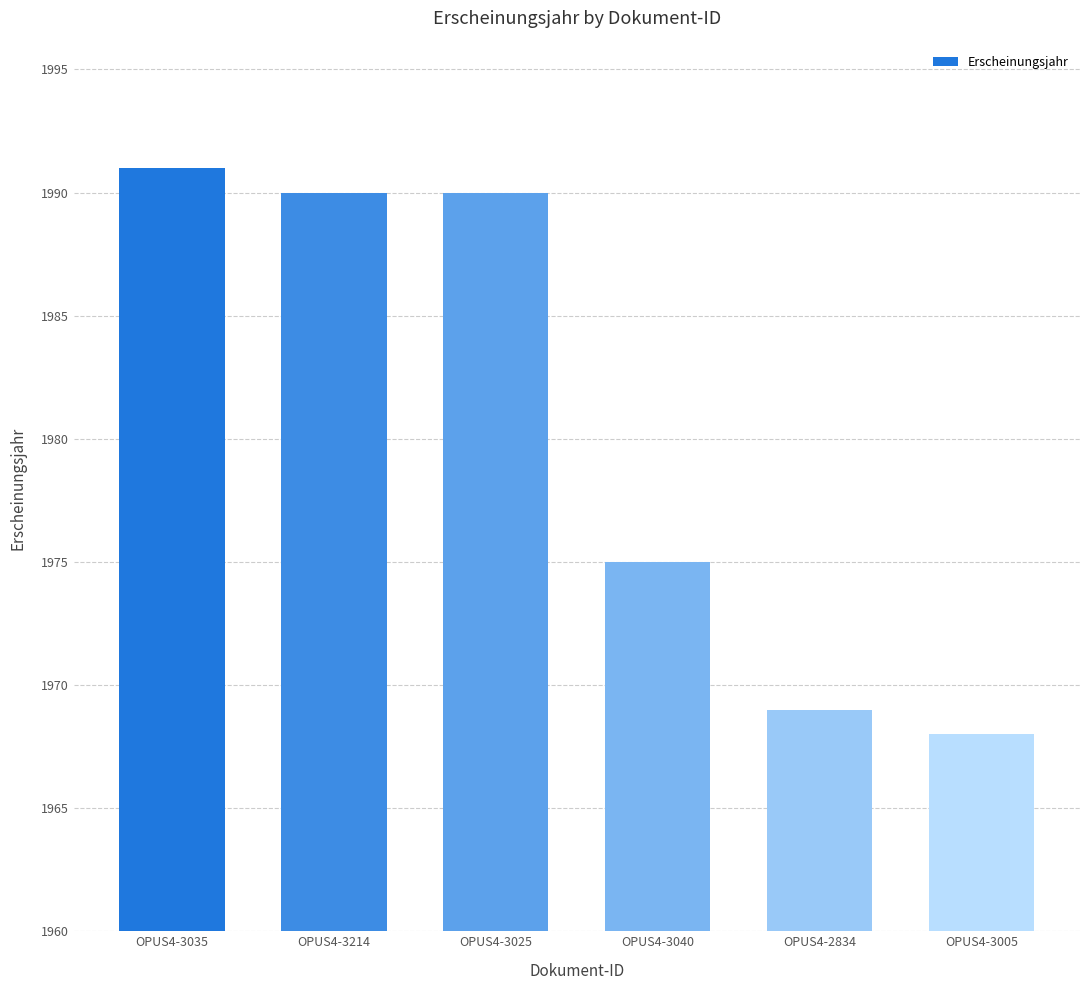

What is the sum of all values?

11883